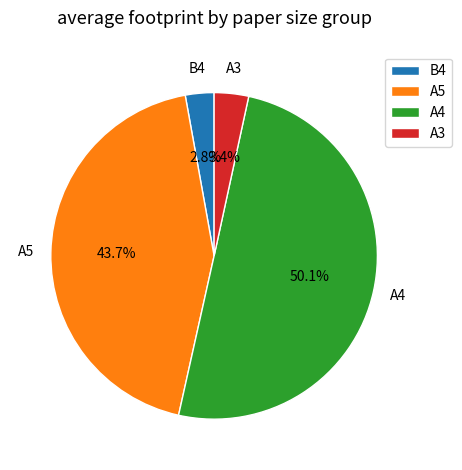

Count the number of slices in the pie.

4